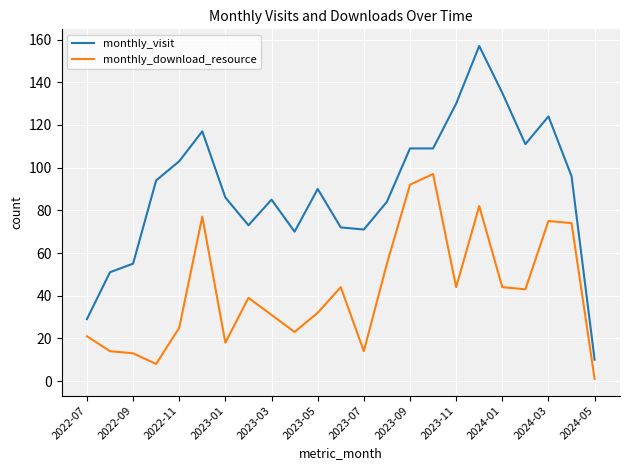

Which series has the largest total across all categories?

monthly_visit